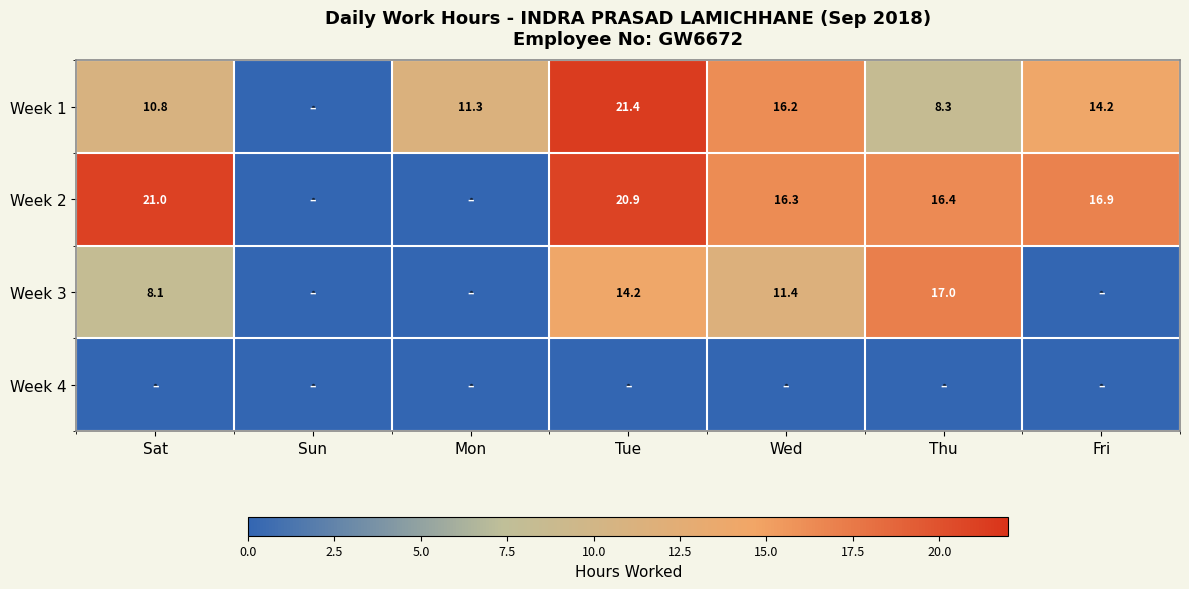

What is the spread (max minus min) of values at Wed?

16.3